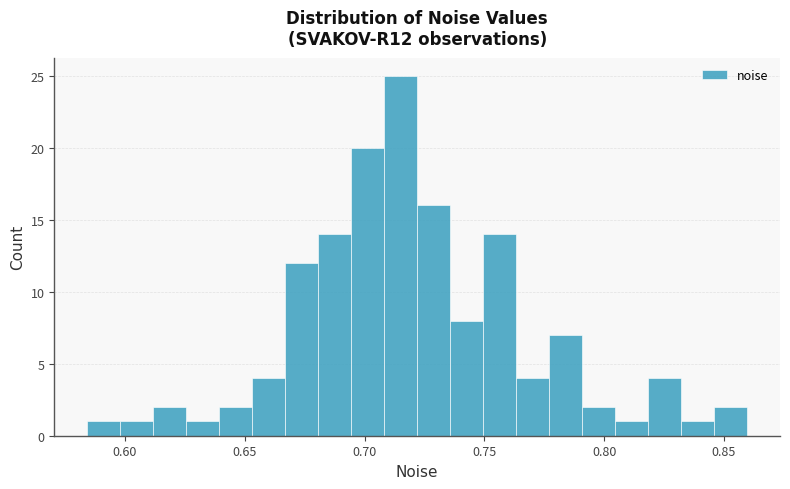

Read against the x-axis, roughly where is the centre of the tallest bar?

0.715